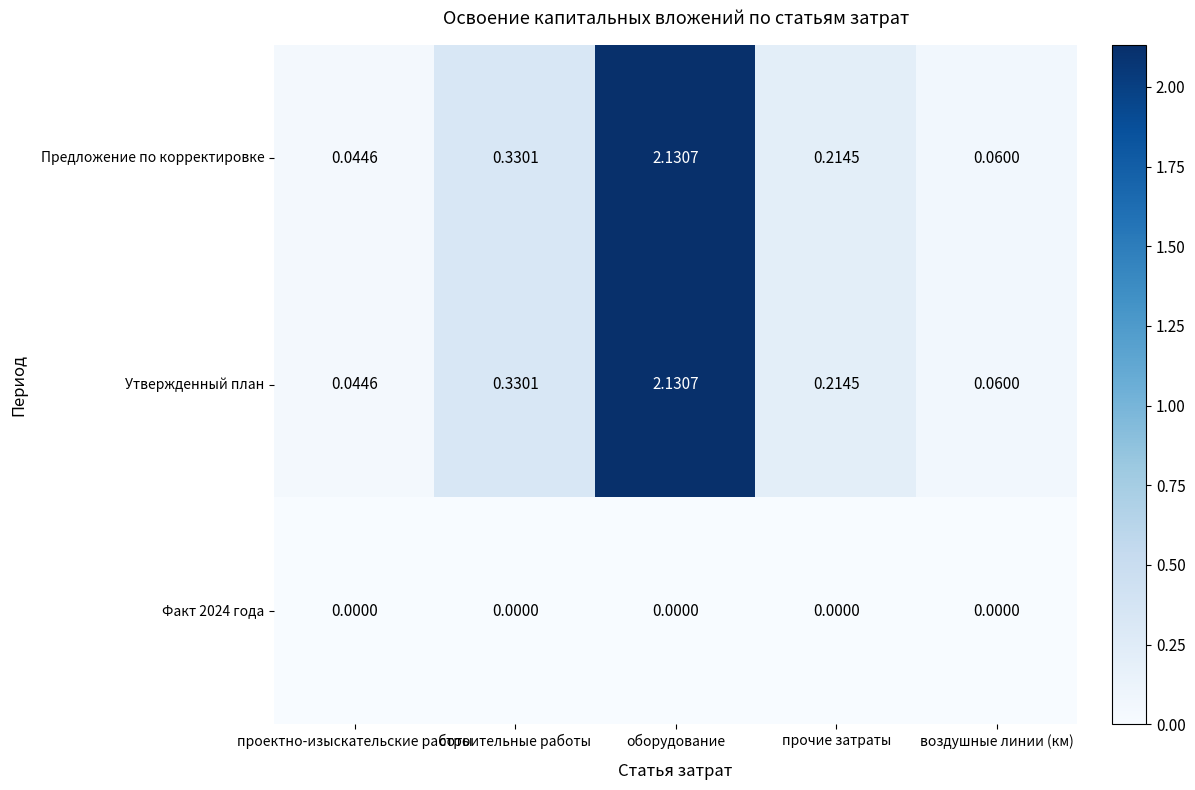

Which category has the highest value across all series?

оборудование